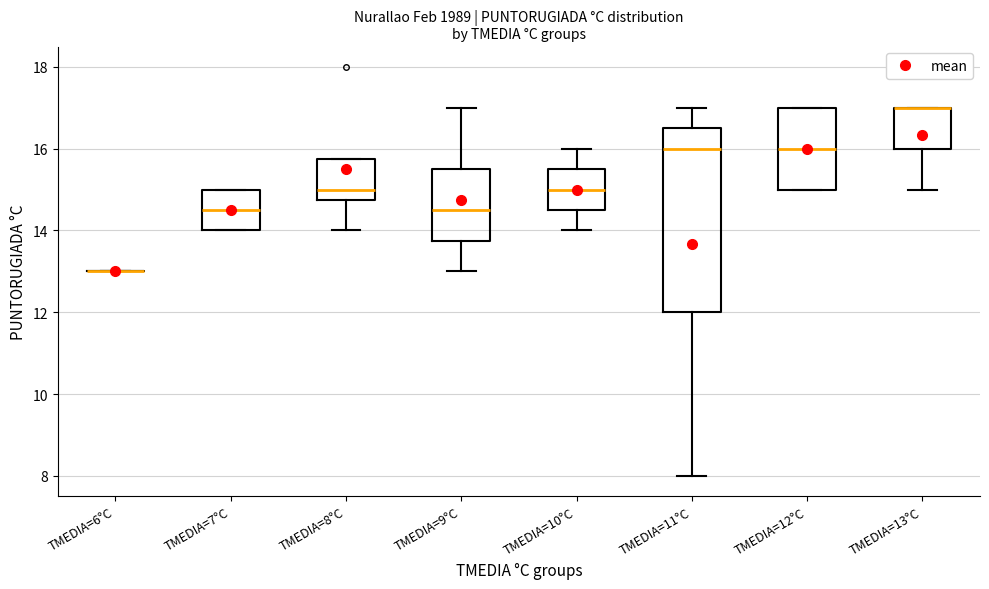

Reading left to right, read every box against the y-axis: the position of its median line, the range the box covers, and the ends of its whiskers. The values are not printed on the chart, so give them approximately, as read against the axis.

TMEDIA=6°C: box collapsed to a line at 13.0, whiskers 13.0 to 13.0
TMEDIA=7°C: median 14.6, box 14.0 to 15.0, whiskers 14.0 to 15.0
TMEDIA=8°C: median 15.0, box 14.8 to 15.8, whiskers 14.0 to 15.8
TMEDIA=9°C: median 14.6, box 13.8 to 15.6, whiskers 13.0 to 17.0
TMEDIA=10°C: median 15.0, box 14.6 to 15.6, whiskers 14.0 to 16.0
TMEDIA=11°C: median 16.0, box 12.0 to 16.6, whiskers 8.0 to 17.0
TMEDIA=12°C: median 16.0, box 15.0 to 17.0, whiskers 15.0 to 17.0
TMEDIA=13°C: median 17.0 (drawn on the box's upper edge), box 16.0 to 17.0, whiskers 15.0 to 17.0